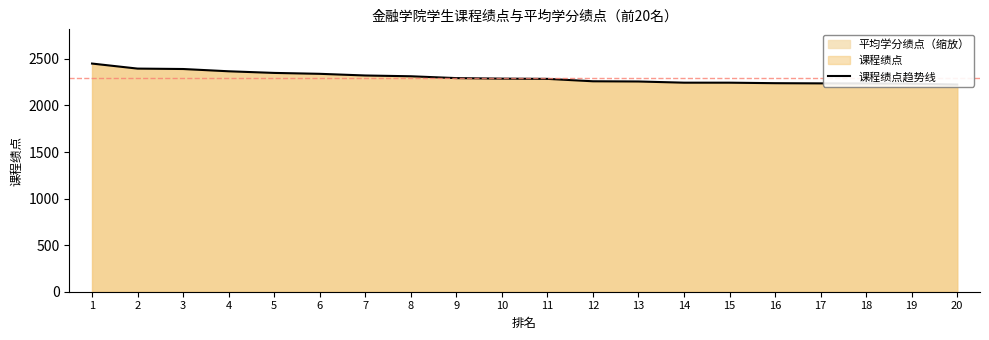

Count the number of categories in the chart.

20